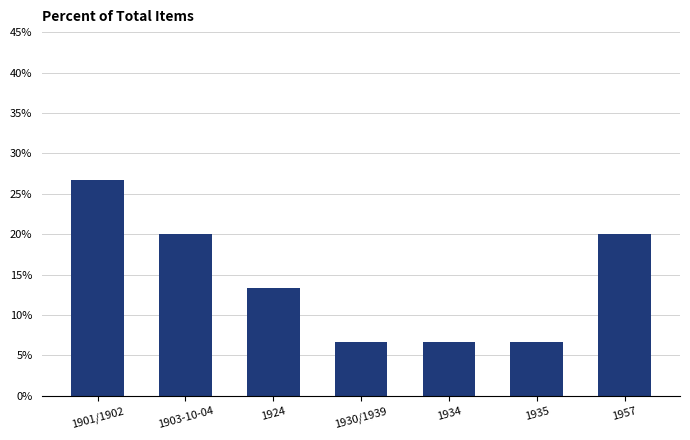

What is the ratio of the value at 1924 to the value at 1935?

2.0